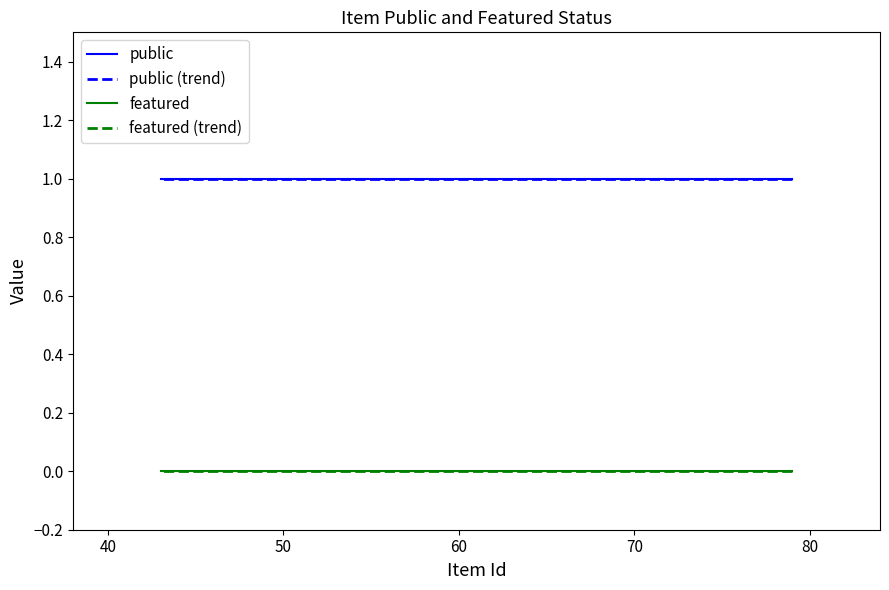

True or false: featured and public (trend) cross at least once.

False